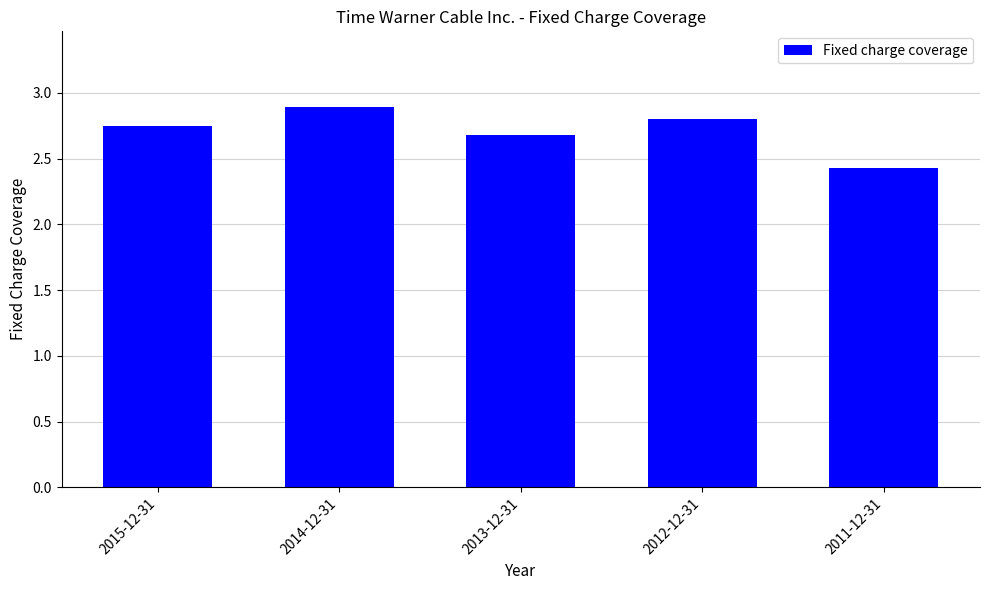

List the labels in order of value, largest first.

2014-12-31, 2012-12-31, 2015-12-31, 2013-12-31, 2011-12-31